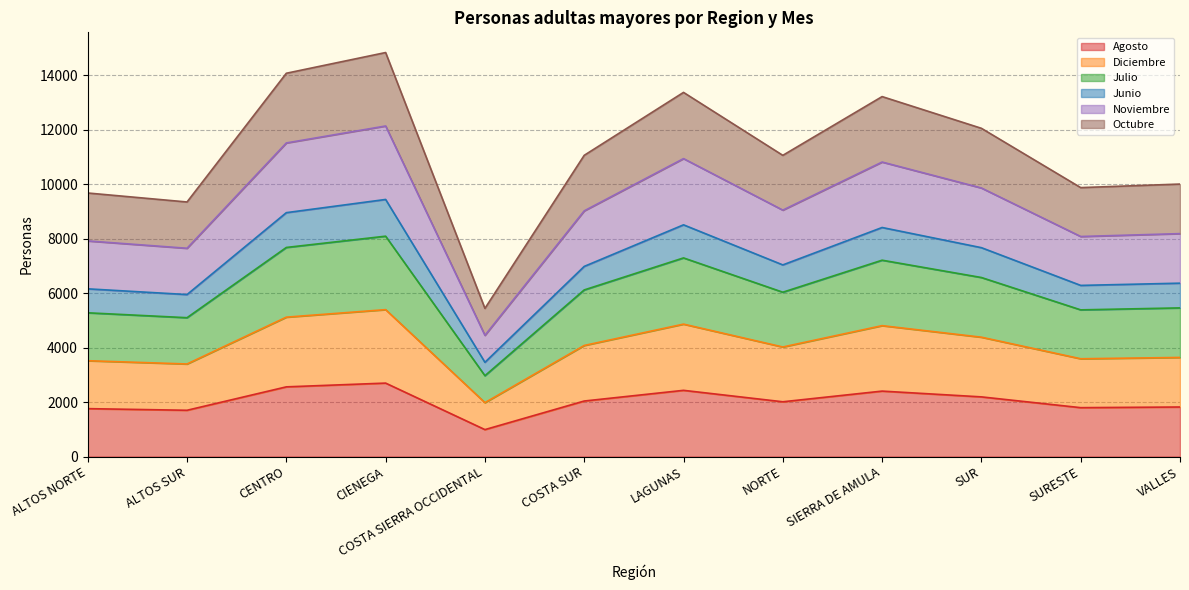

Is it true that Junio equals 9443 at CIENEGA?

True